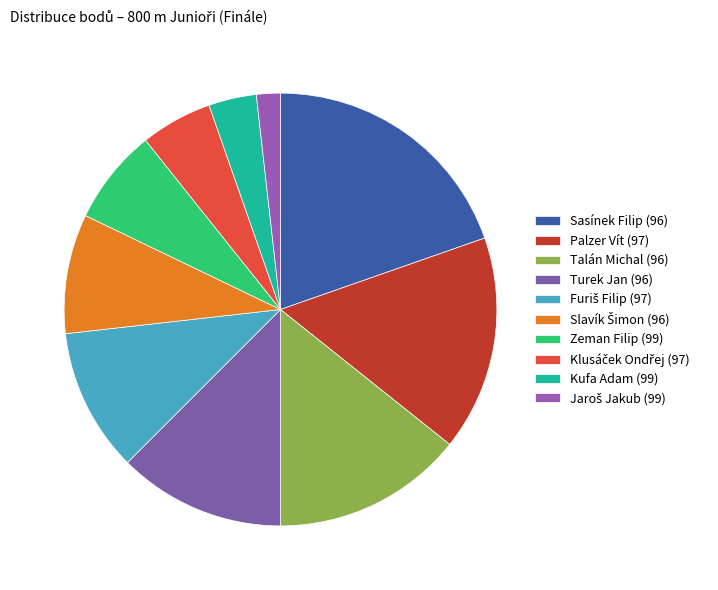

True or false: Talán Michal (96) accounts for 14% of the total.

True